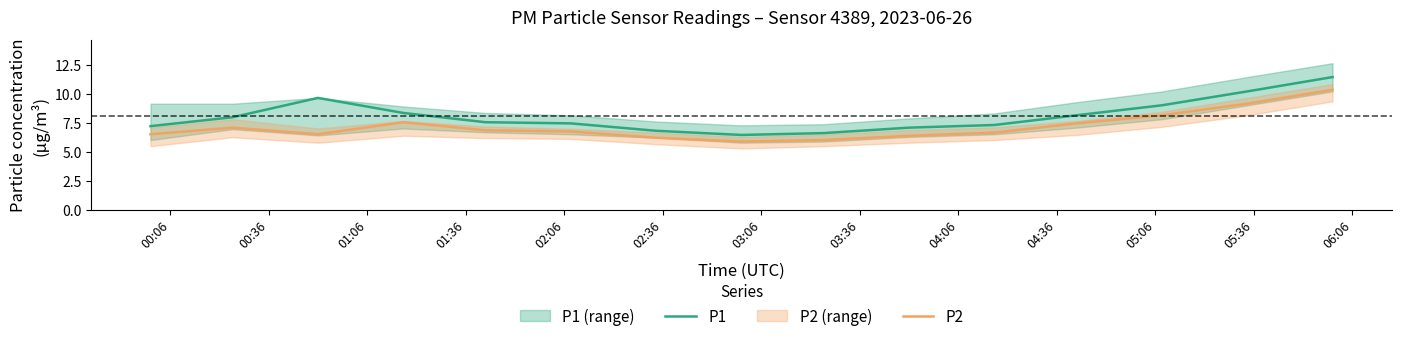

What is the difference between the maximum and second lowest values in the P1 series?

4.8